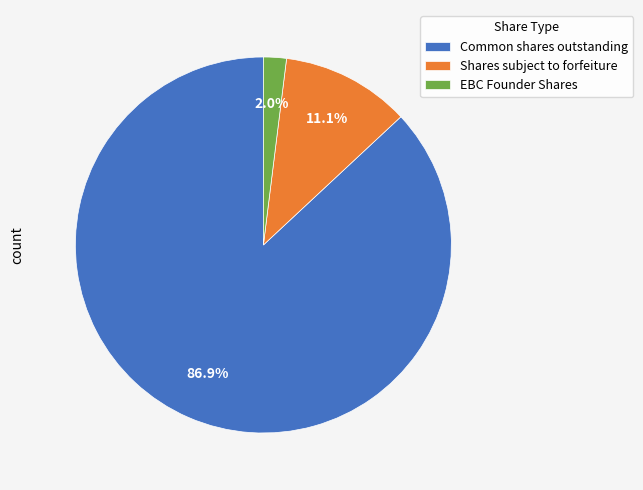

Between Common shares outstanding and Shares subject to forfeiture, which is larger?

Common shares outstanding